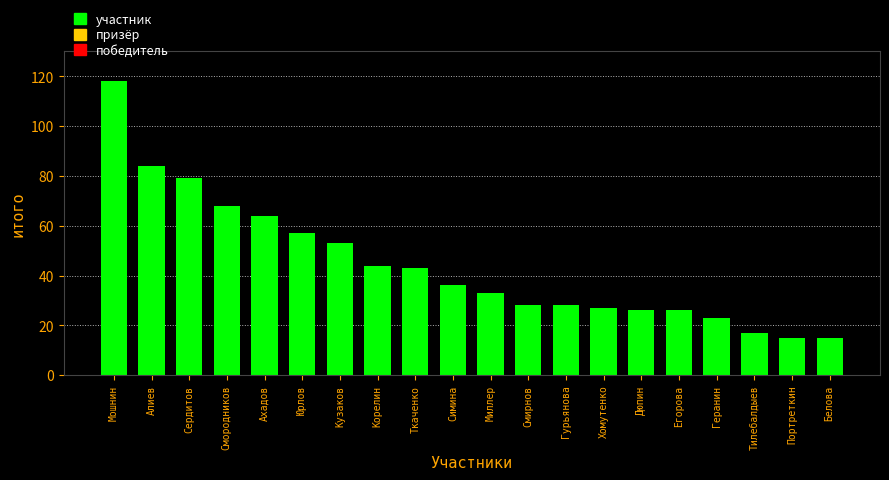

Reading right to left, what are all the values shown in this chart?

15	15	17	23	26	26	27	28	28	33	36	43	44	53	57	64	68	79	84	118